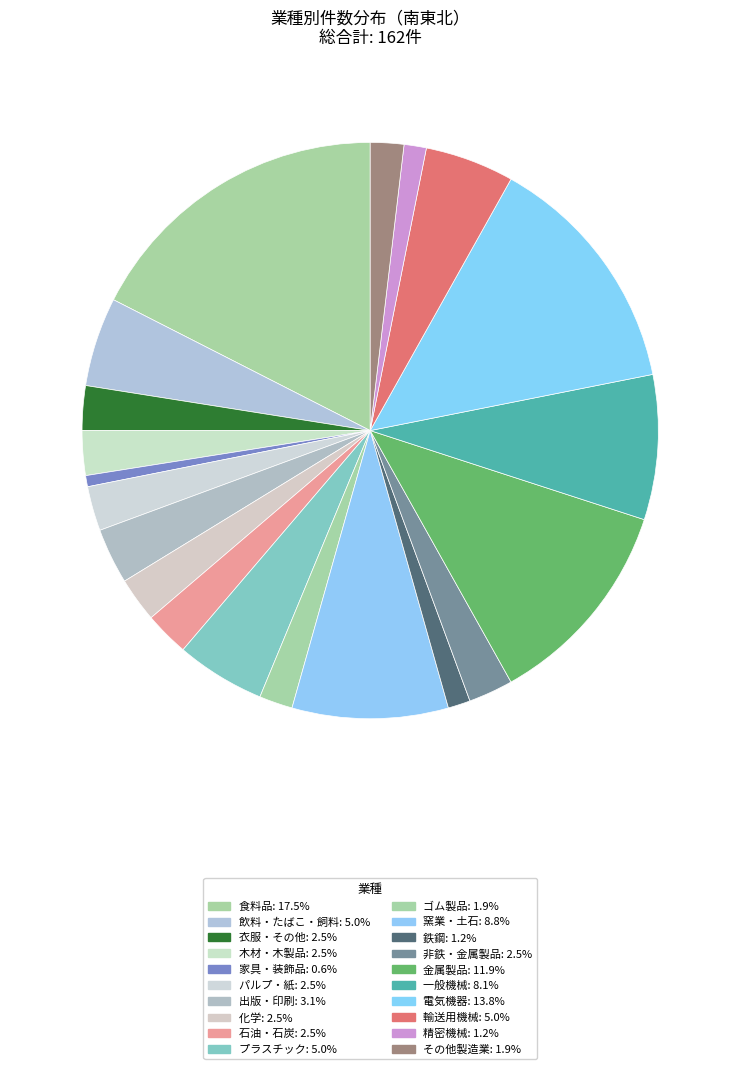

Count the number of slices in the pie.

20